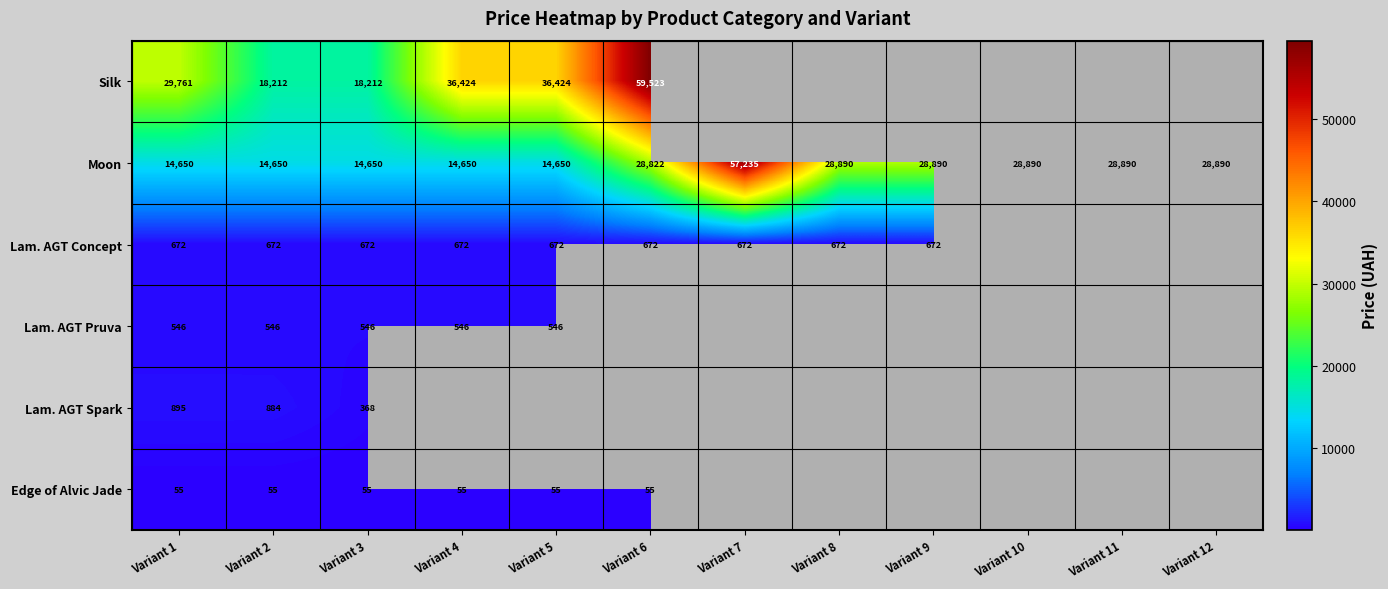

Is the value of Silk at Variant 1 greater than the value of Lam. AGT Concept at Variant 1?

Yes